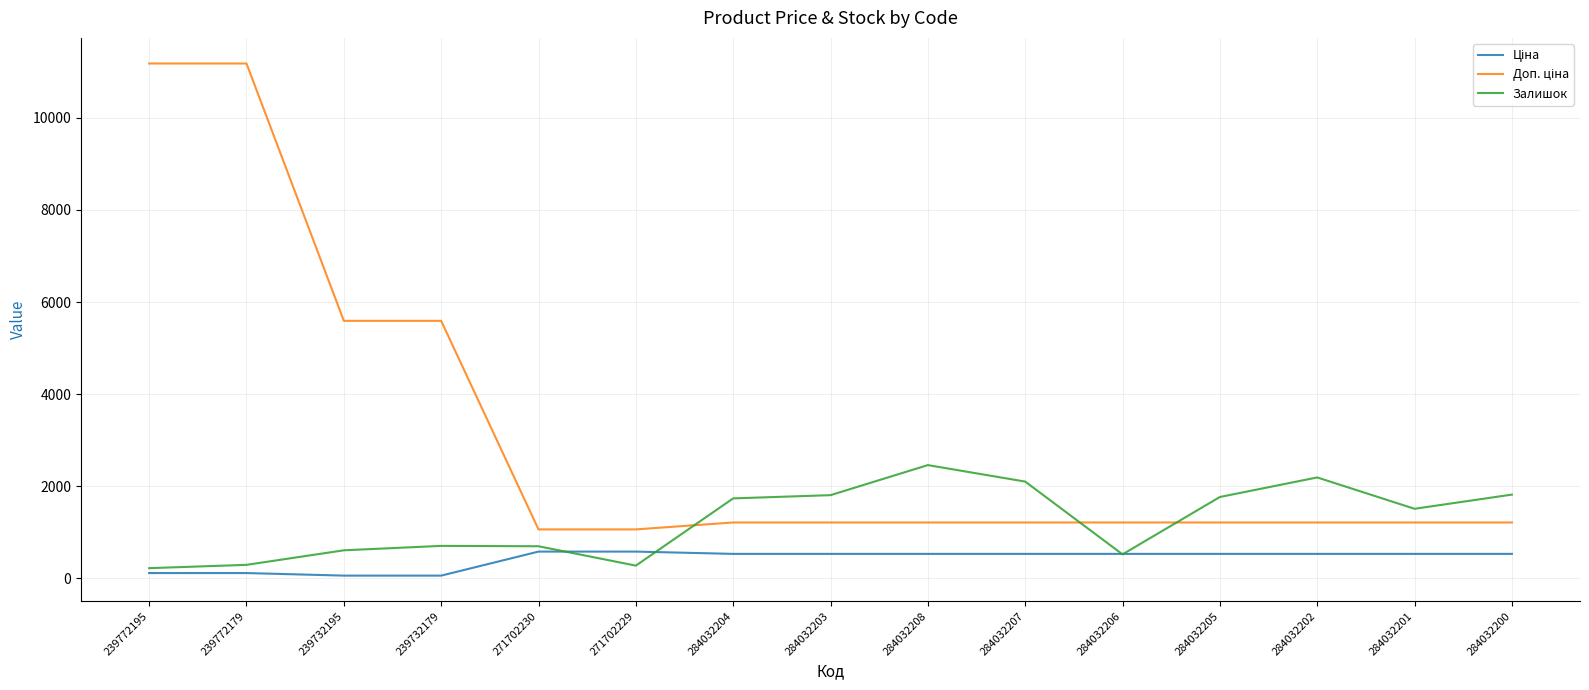

What is the maximum value shown in the chart?

11182.0